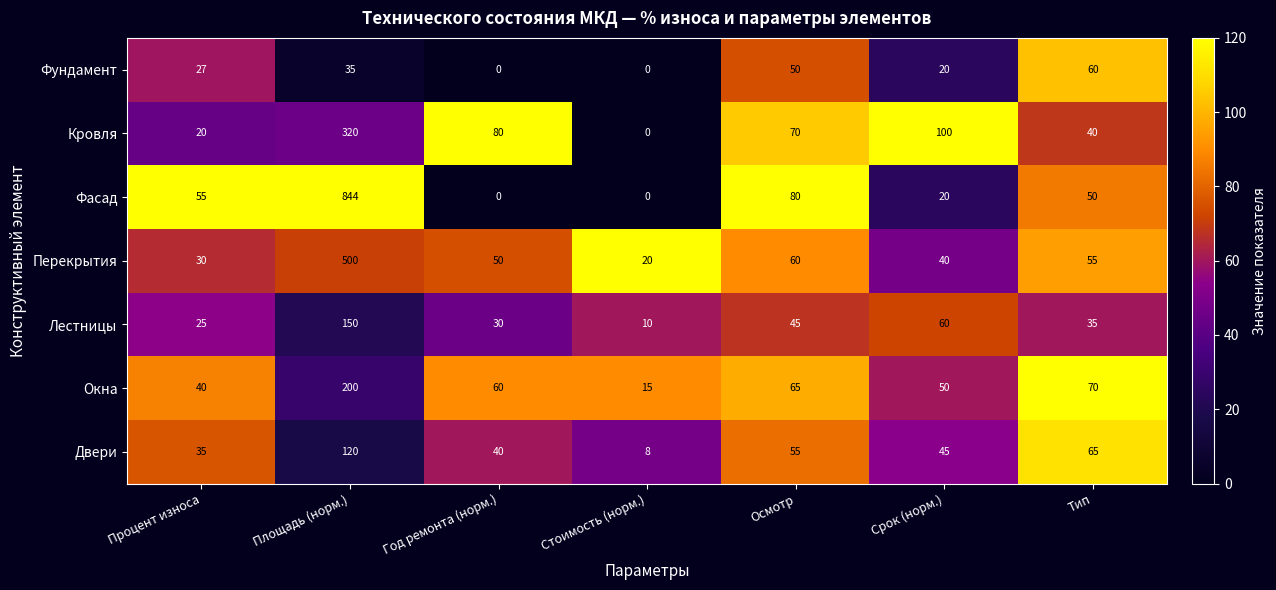

Where does the Окна series first go above 60?

Площадь (норм.)